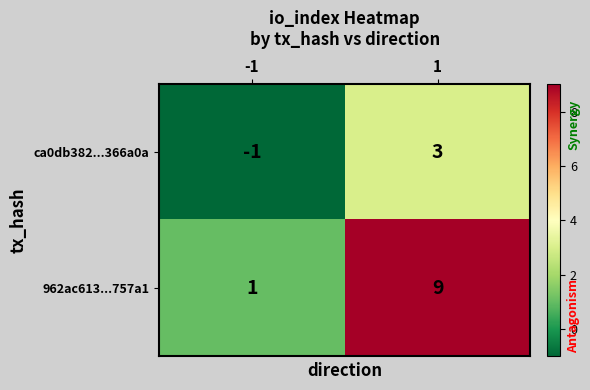

The value of 962ac613...757a1 at -1 is 1. True or false?

True